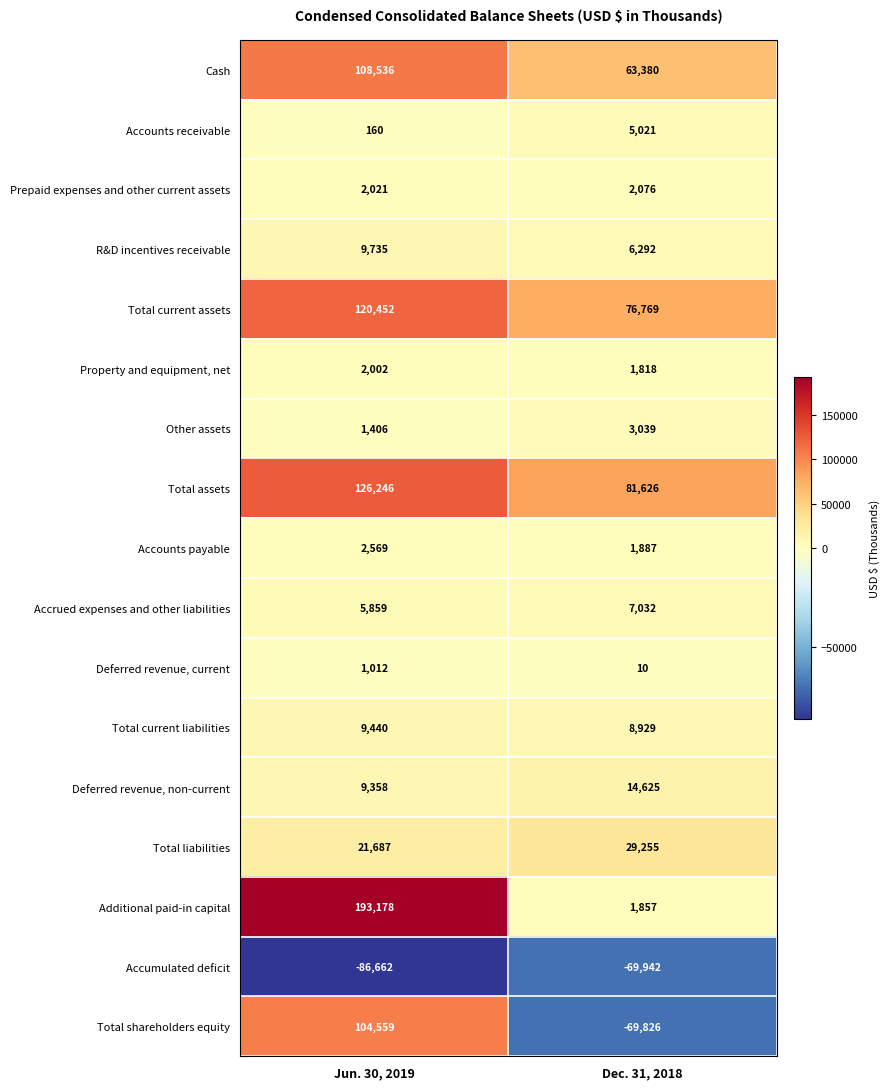

At which category does the chart reach its minimum across all series?

Jun. 30, 2019